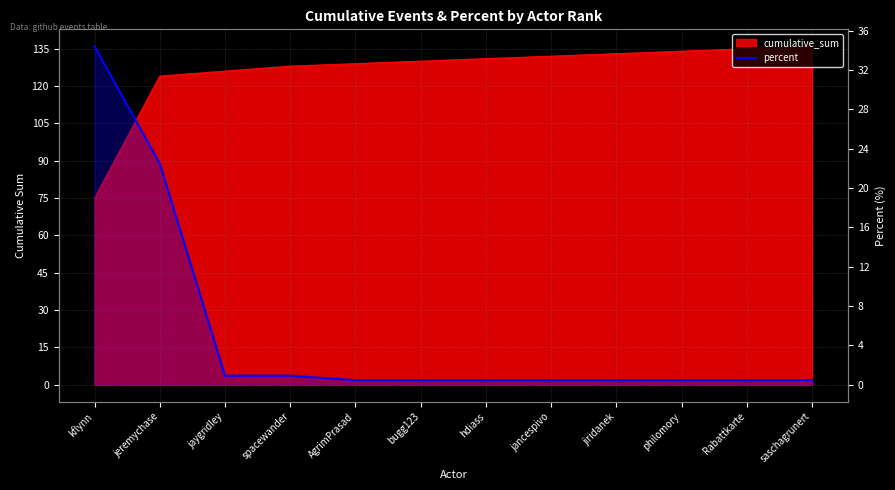

Reading right to left, extract all data points from this chart.

0.5	0.5	0.5	0.5	0.5	0.5	0.5	0.5	0.9	0.9	22.5	34.4